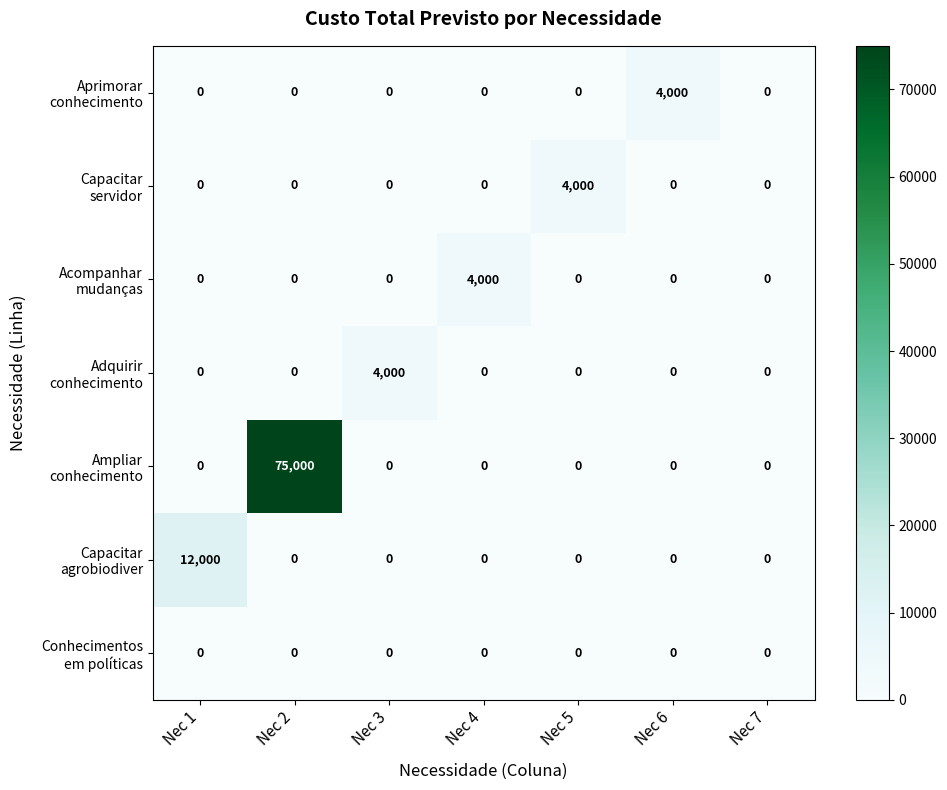

What is the difference between the highest and lowest values at Nec 2?

75000